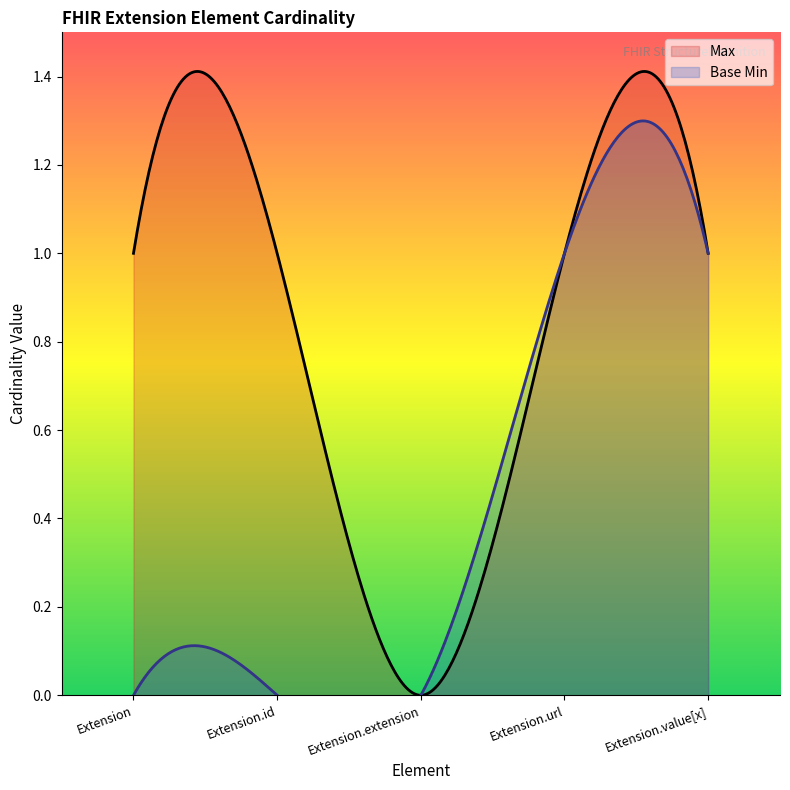

Which has a higher value, Extension.id or Extension.value[x]?

Extension.id